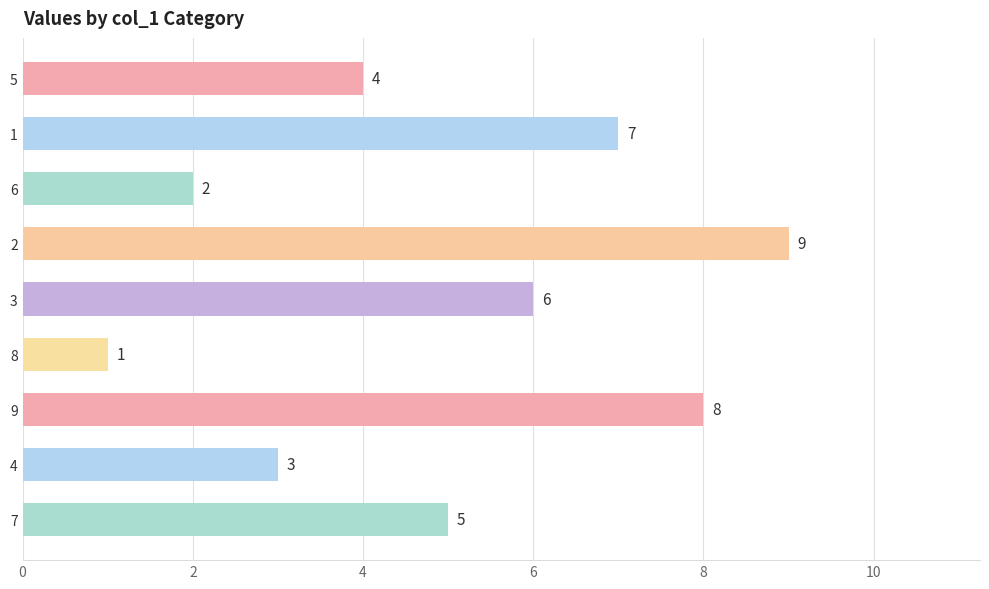

Reading top to bottom, list all the values displayed in this chart.

5=4	1=7	6=2	2=9	3=6	8=1	9=8	4=3	7=5